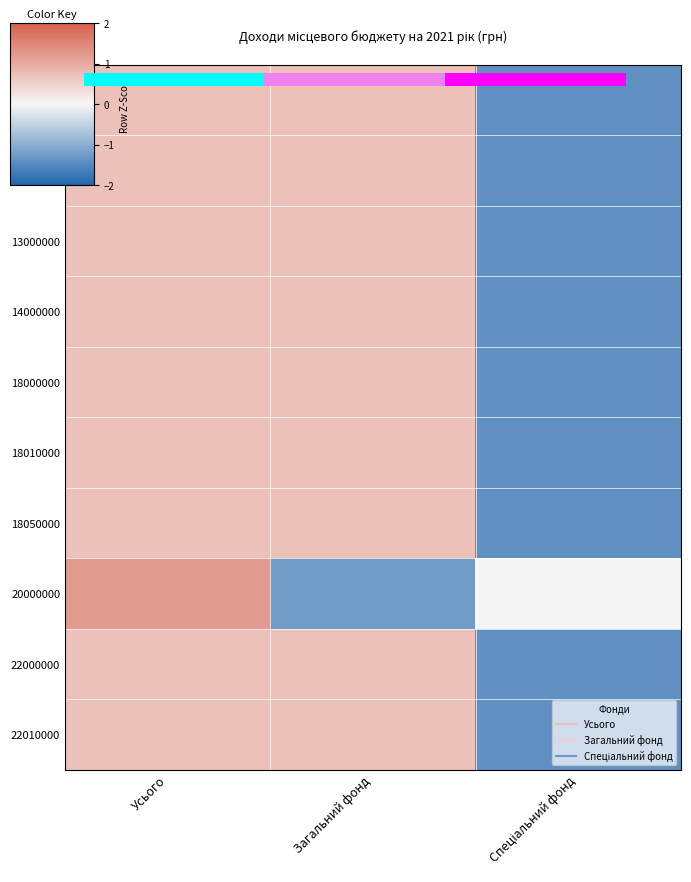

The value of 13000000 at Усього is 0.7. True or false?

True